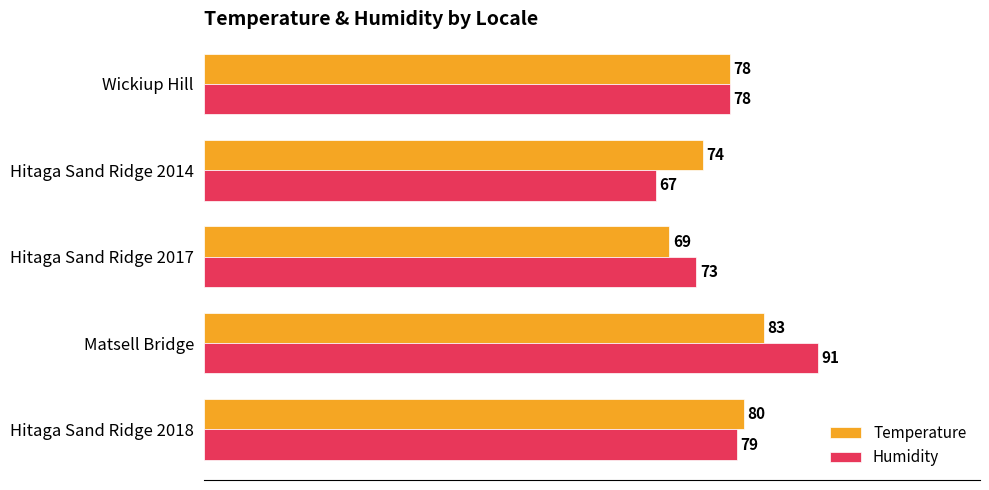

Where is Humidity nearest to the value 79?

Hitaga Sand Ridge 2018